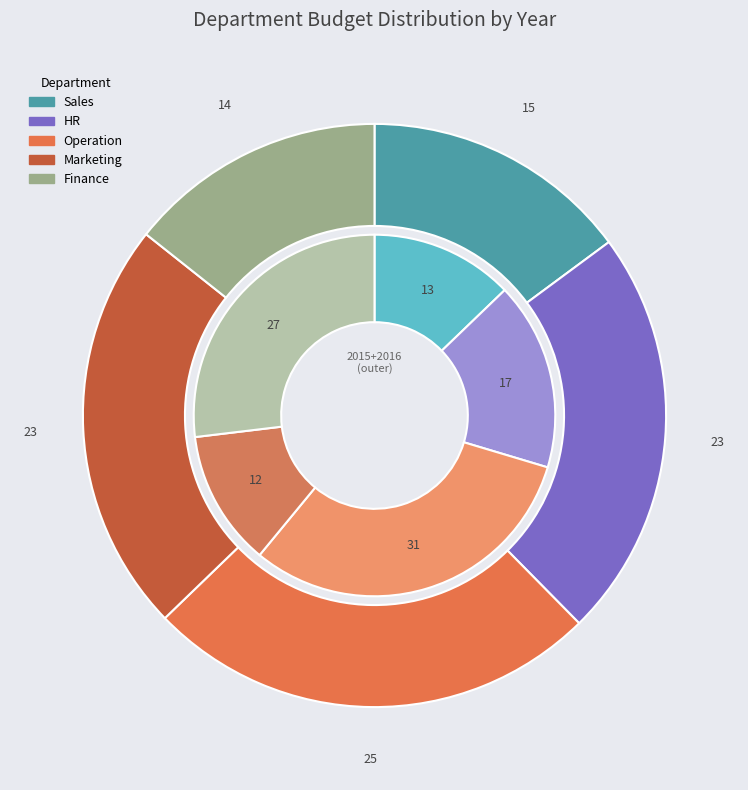

How many segments does this pie chart have?

5